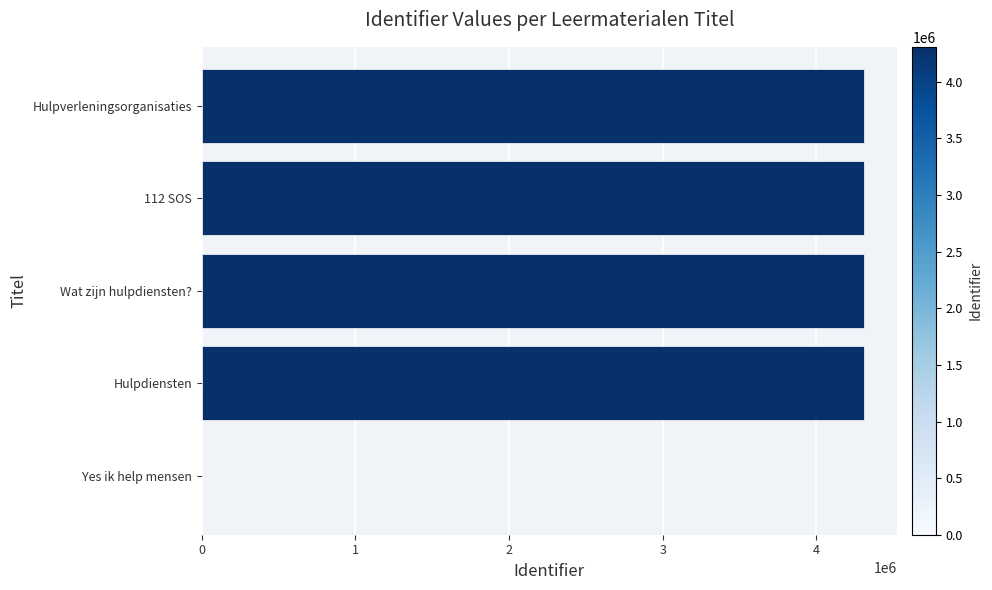

Where is the data nearest to the value 2154650?

Hulpdiensten